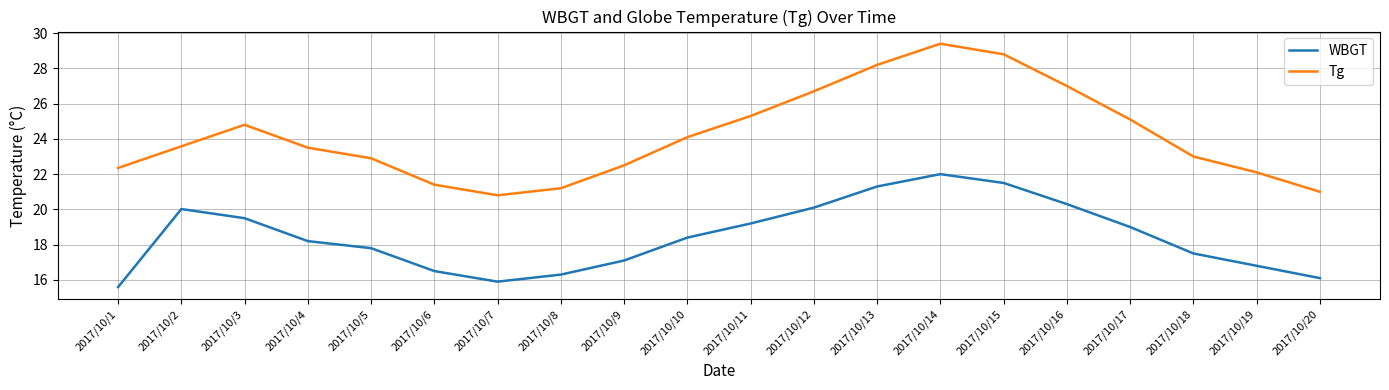

The value of Tg at 2017/10/14 is 29.4. True or false?

True